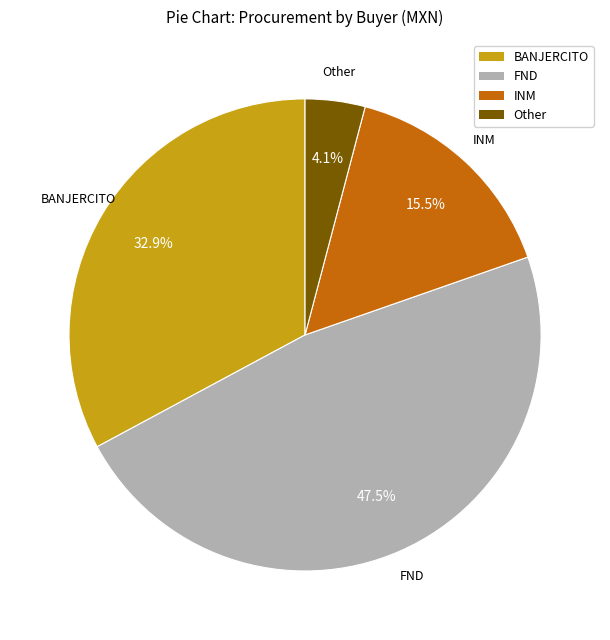

Is there any slice that represents more than half of the pie?

No